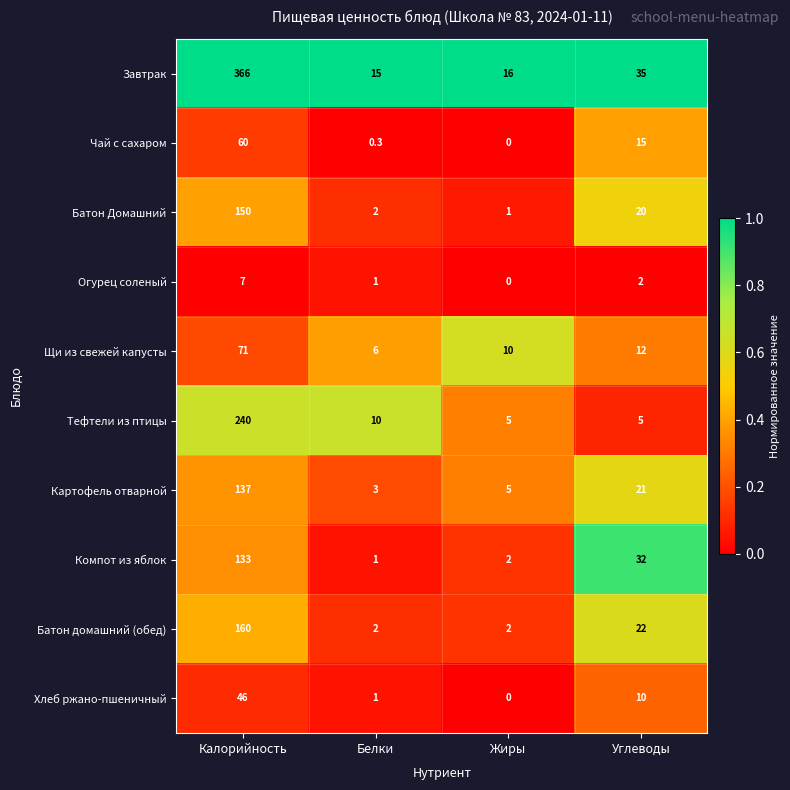

At which category is the sum across all series the highest?

Калорийность